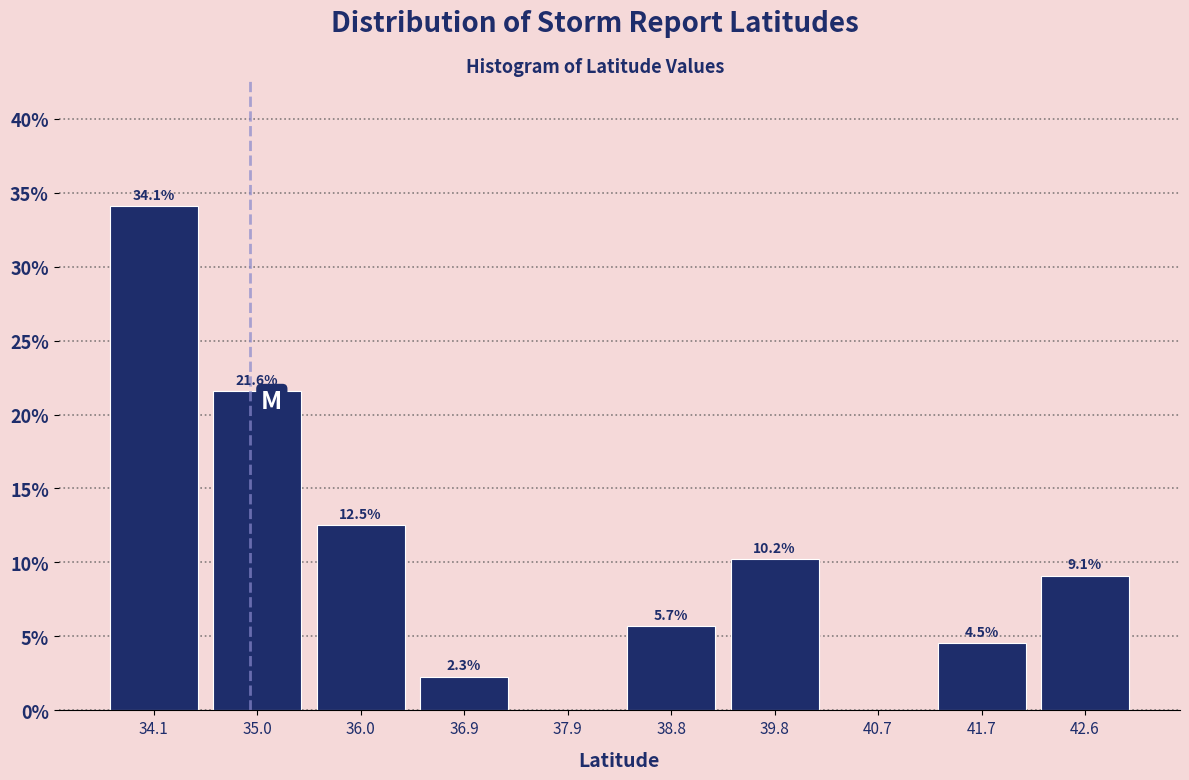

Over which range of the x-axis is the bar tallest?

33.6 to 34.5